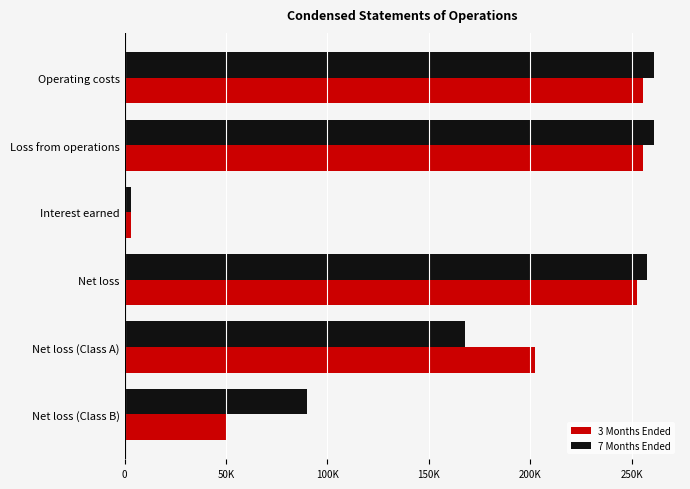

Which series has the largest range (max minus min)?

7 Months Ended